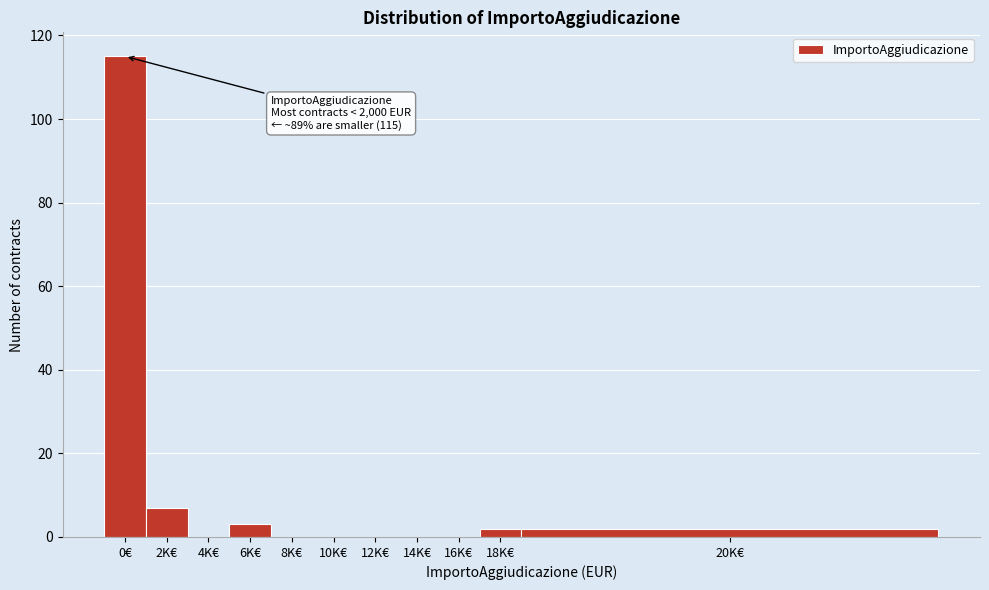

Reading right to left, what are all the values shown in this chart?

20K€=2	18K€=2	16K€=0	14K€=0	12K€=0	10K€=0	8K€=0	6K€=3	4K€=0	2K€=7	0€=115